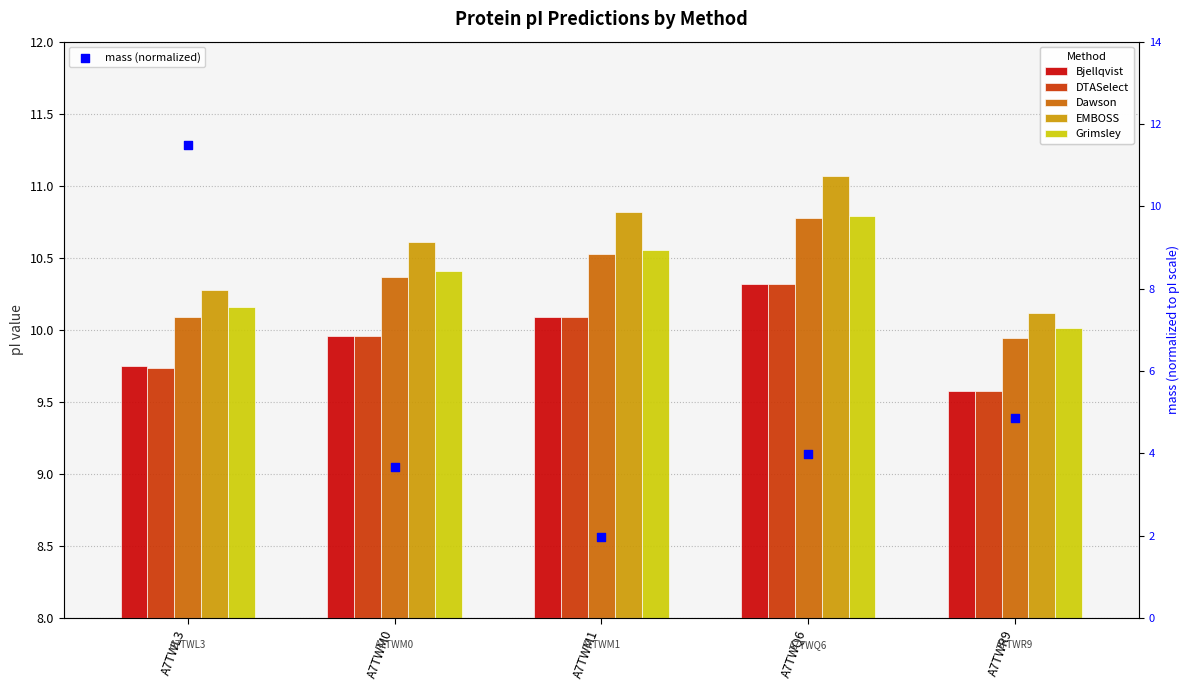

At how many categories does at least one series exceed 4?

5